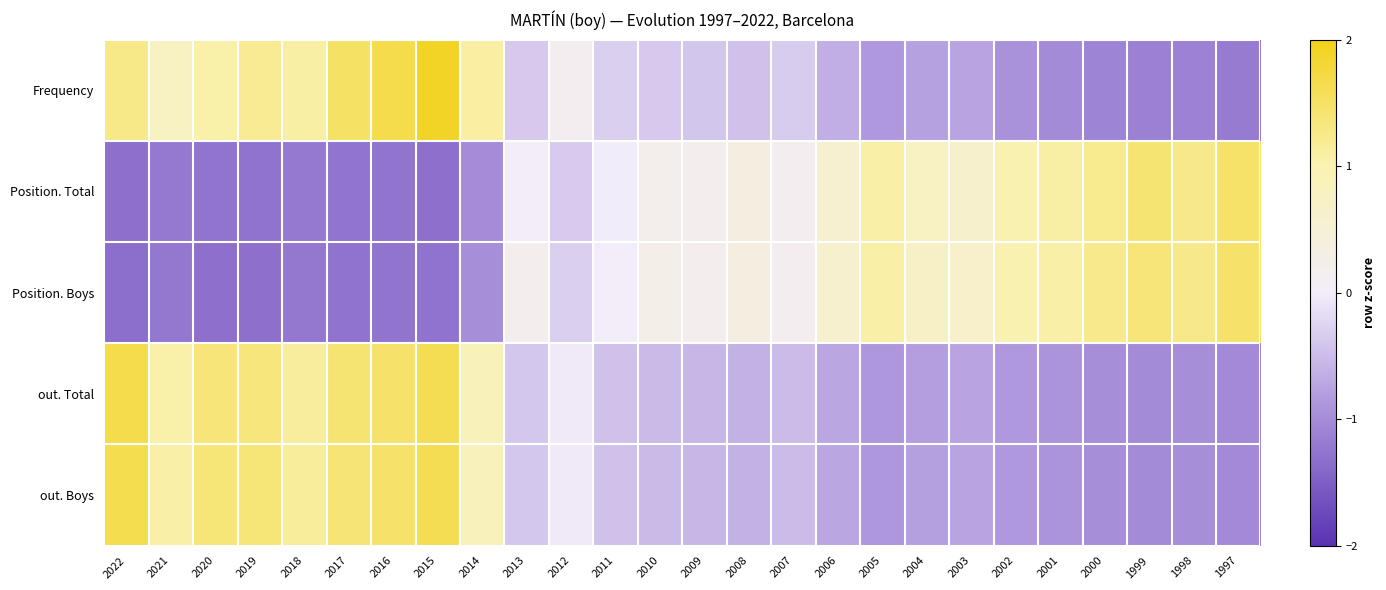

At how many categories does at least one series exceed -1?

26